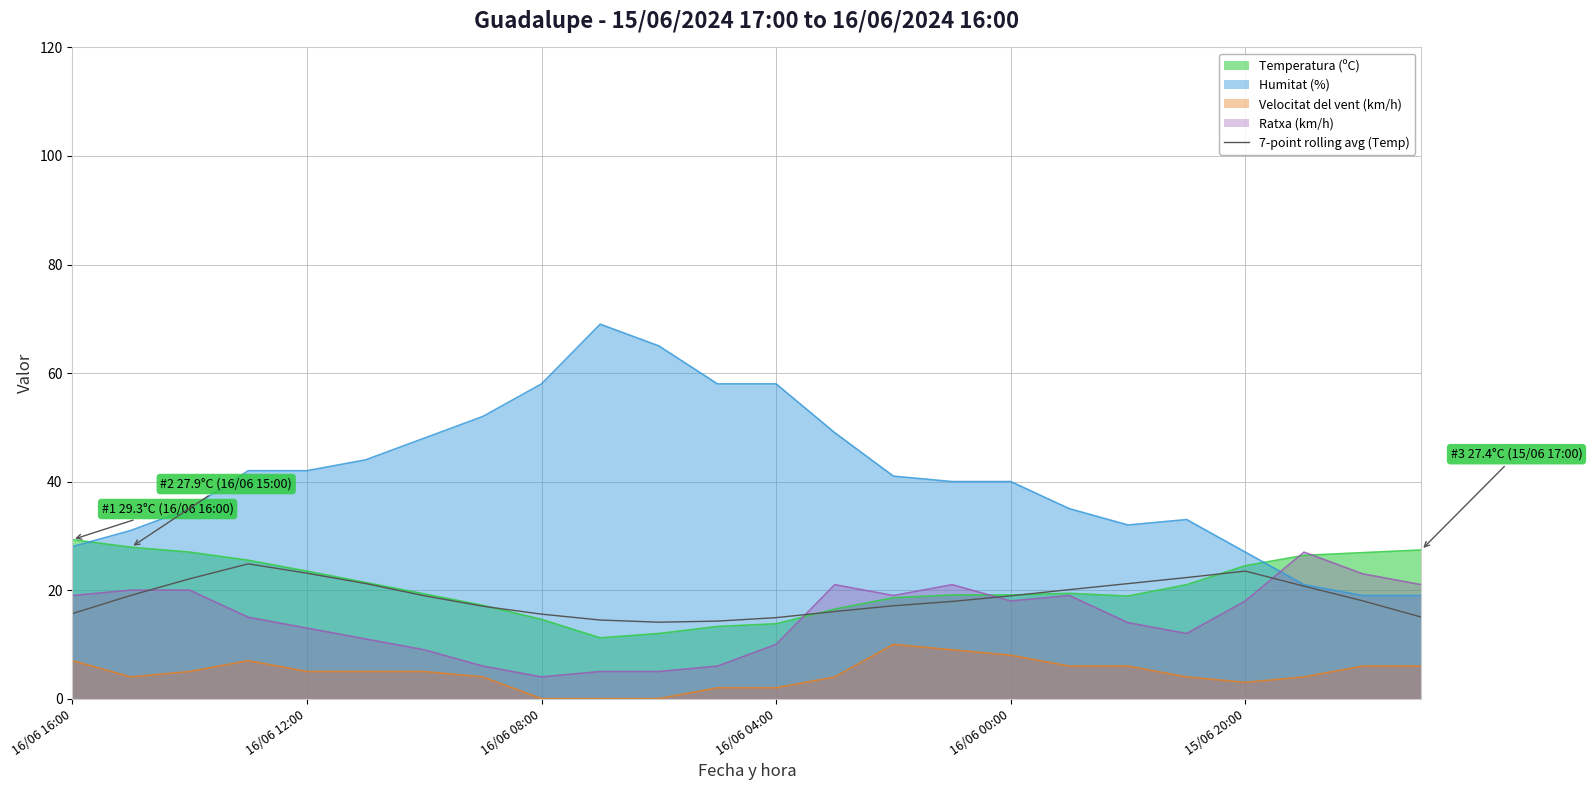

Which series has the widest spread of values?

Humitat (%)